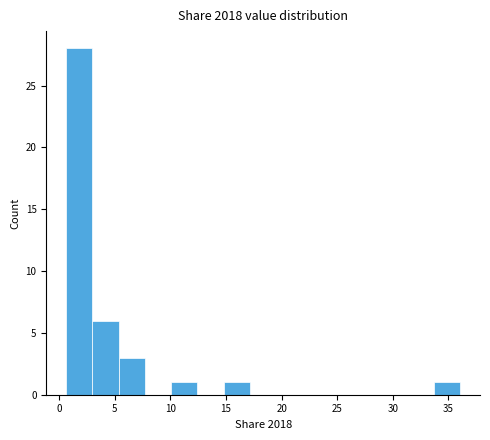

Reading left to right, transcribe this chart: for each bar, give the range it covers on the x-axis and its height. Neither the bar edges nor the heights are printed on the chart, so give them approximately, as read against the axes.

0.5 to 3.0: 28
3.0 to 5.5: 6
5.5 to 7.5: 3
7.5 to 10.0: 0
10.0 to 12.5: 1
12.5 to 15.0: 0
15.0 to 17.0: 1
17.0 to 19.5: 0
19.5 to 22.0: 0
22.0 to 24.5: 0
24.5 to 26.5: 0
26.5 to 29.0: 0
29.0 to 31.5: 0
31.5 to 33.5: 0
33.5 to 36.0: 1